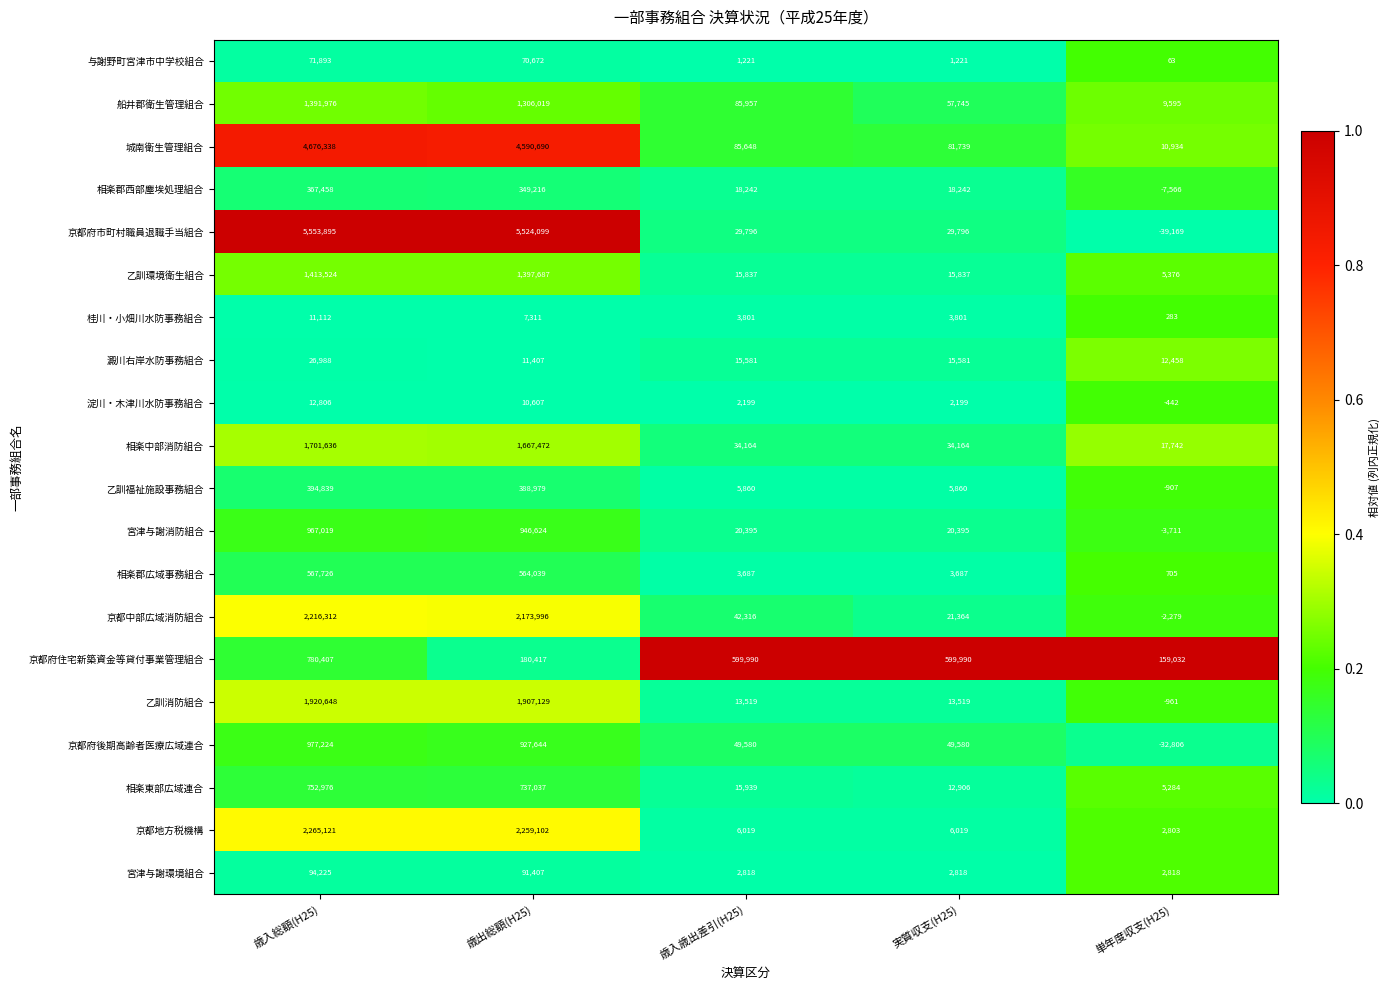

At how many categories does at least one series exceed 0?

5